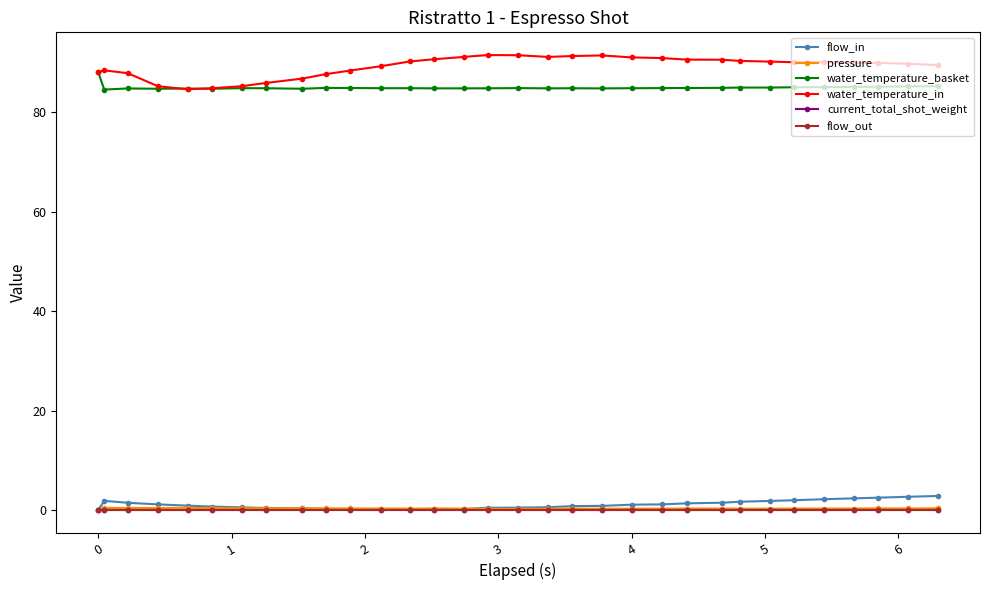

Rank the series by their maximum value, from highest to lowest.

water_temperature_in, water_temperature_basket, flow_in, pressure, current_total_shot_weight, flow_out